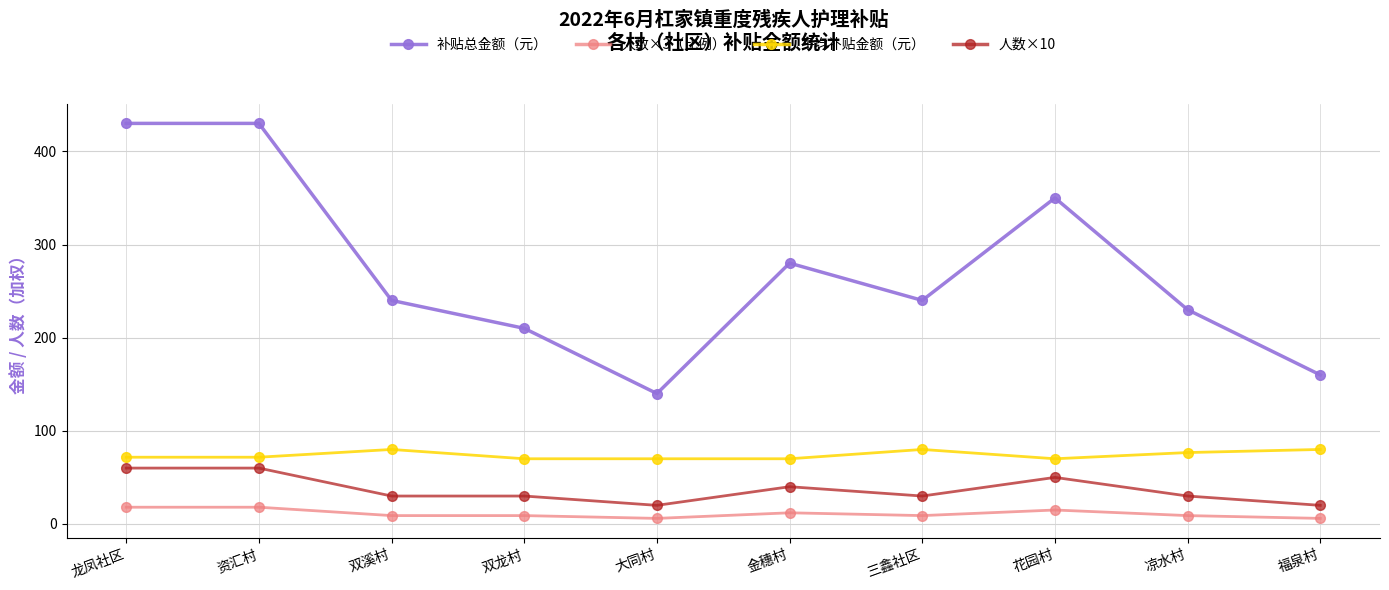

True or false: 人数×10 has more than 0 points higher than both neighbors.

True